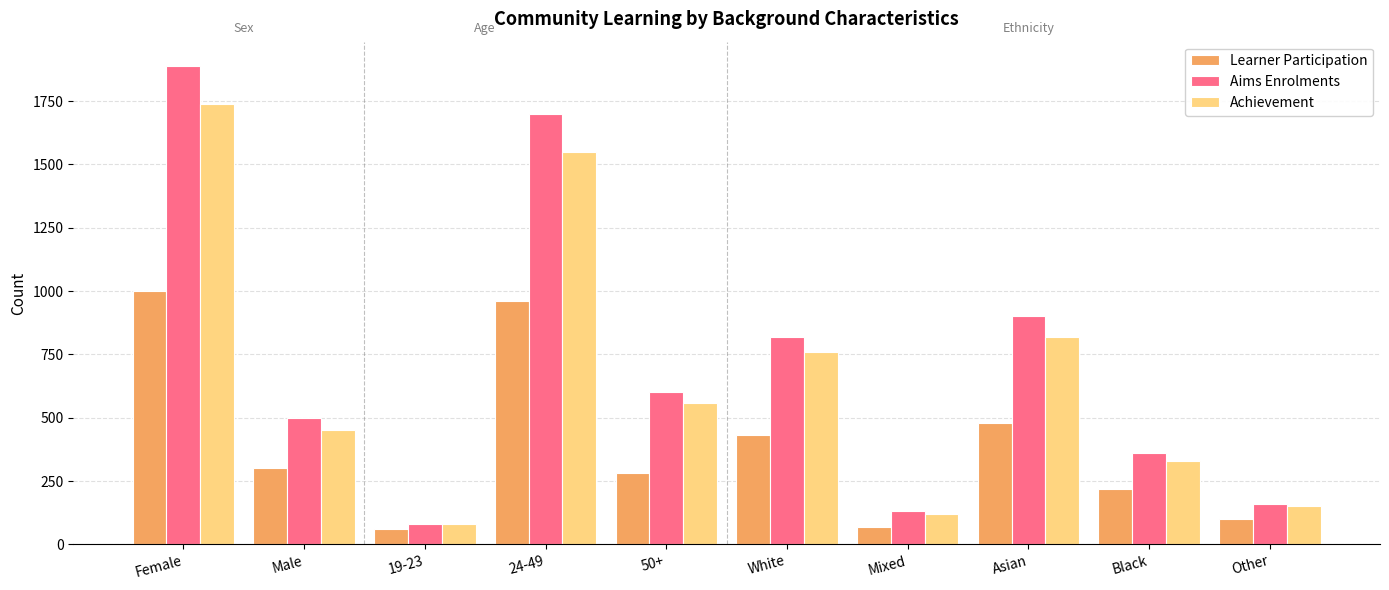

At which label is Aims Enrolments closest to 985?

Asian